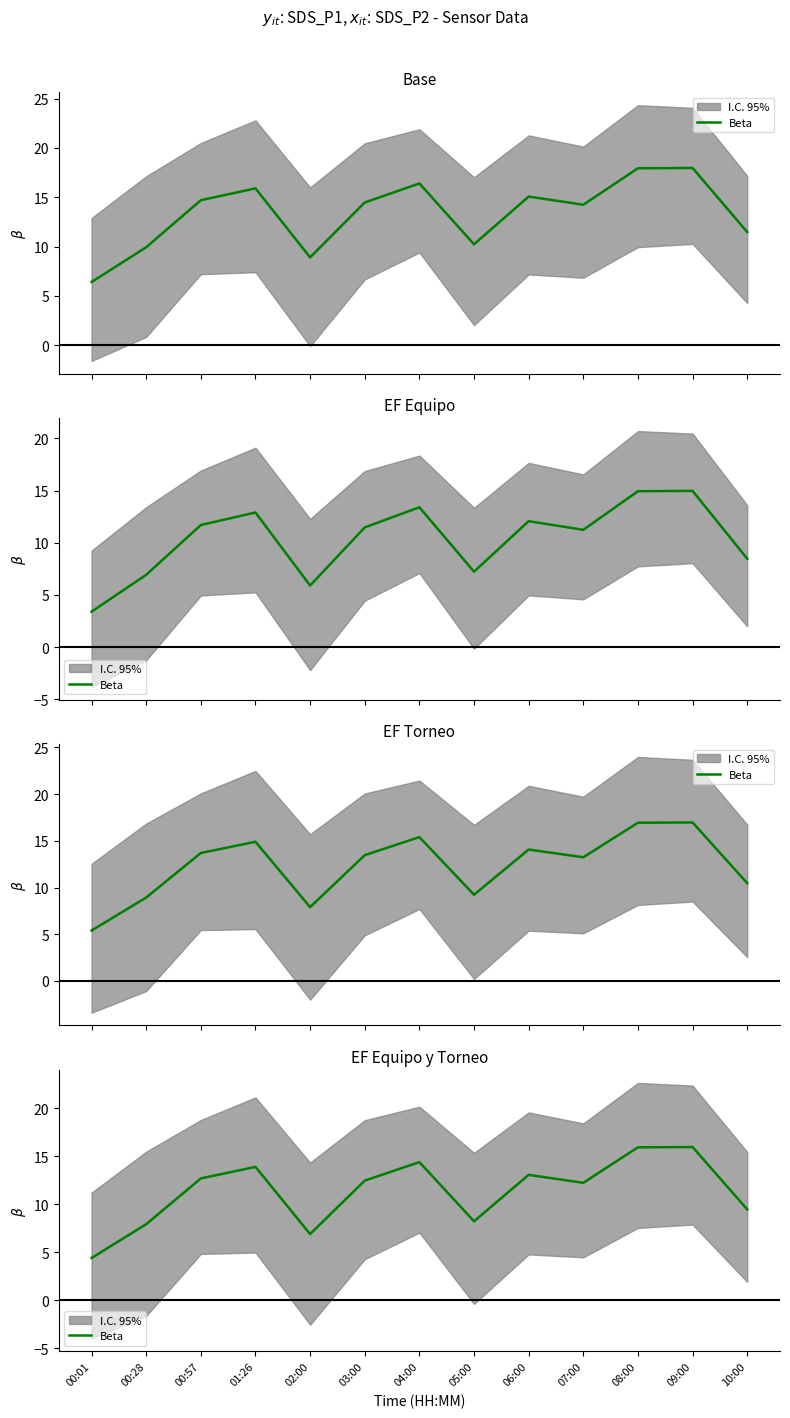

List the labels in order of value, largest first.

09:00, 08:00, 04:00, 01:26, 06:00, 00:57, 03:00, 07:00, 10:00, 05:00, 00:28, 02:00, 00:01